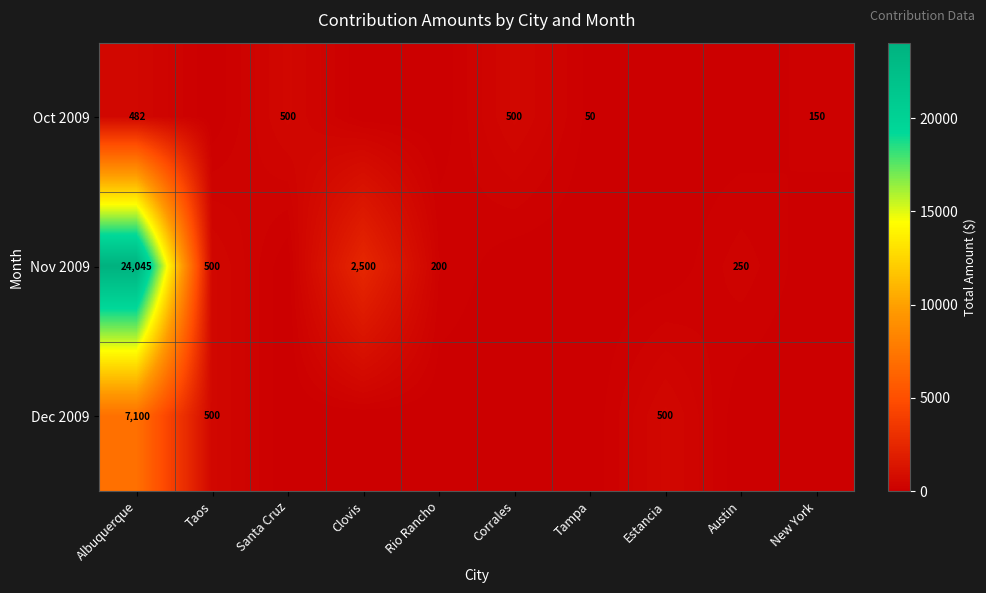

How many categories are shown in the chart?

10